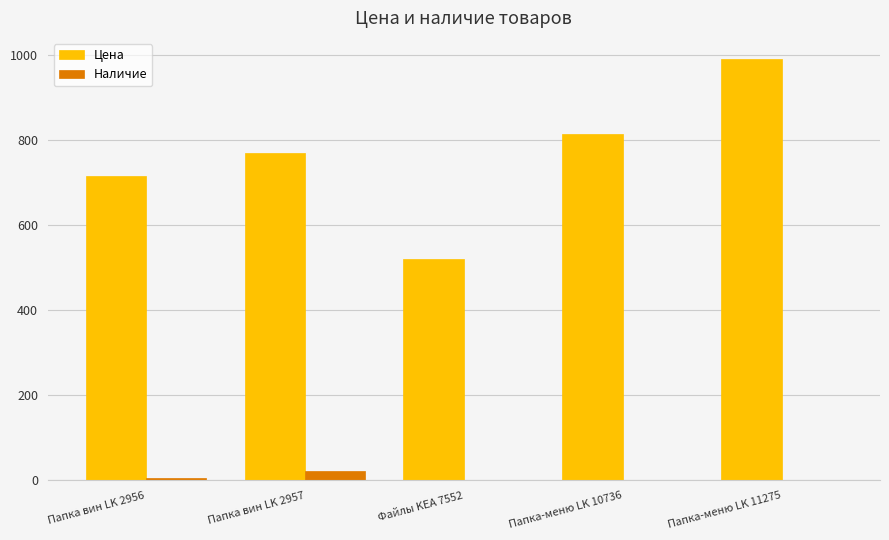

What is the highest value of the Наличие series?

22